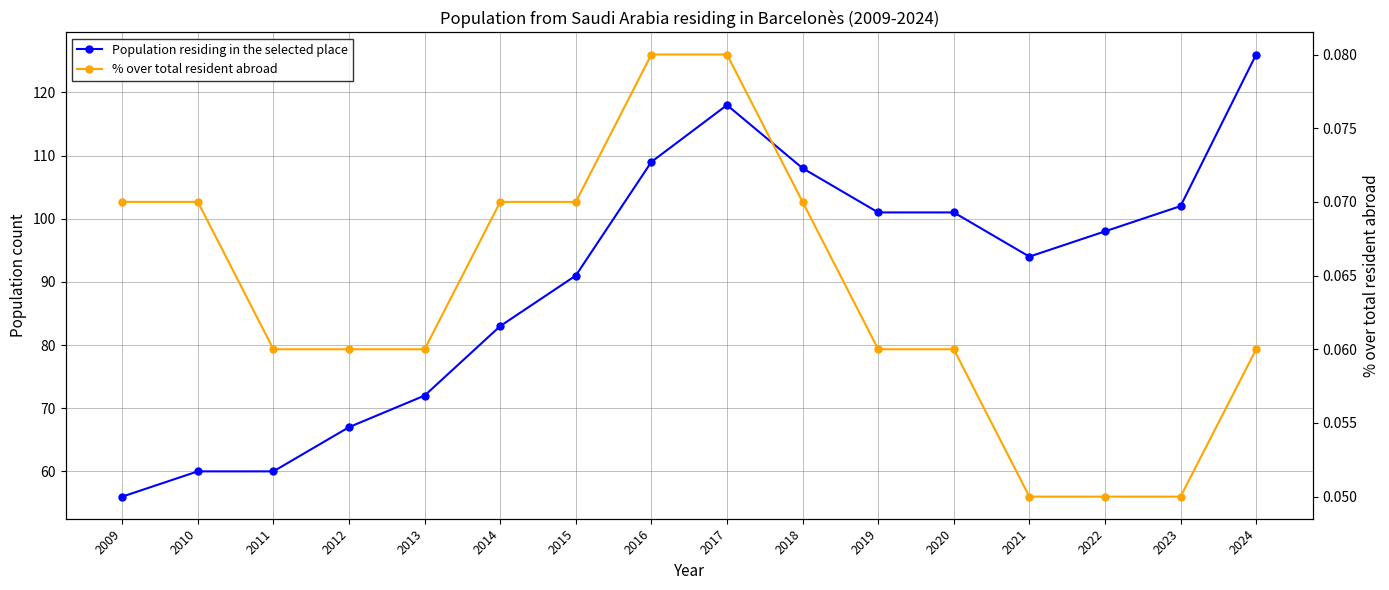

What is the spread (max minus min) of values at 2010?

59.9